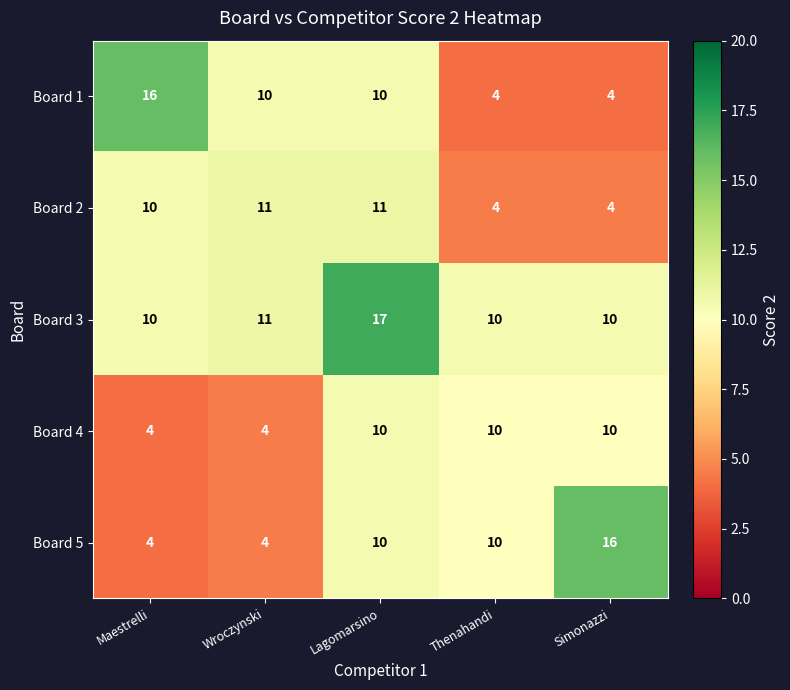

How many series are shown in this chart?

5